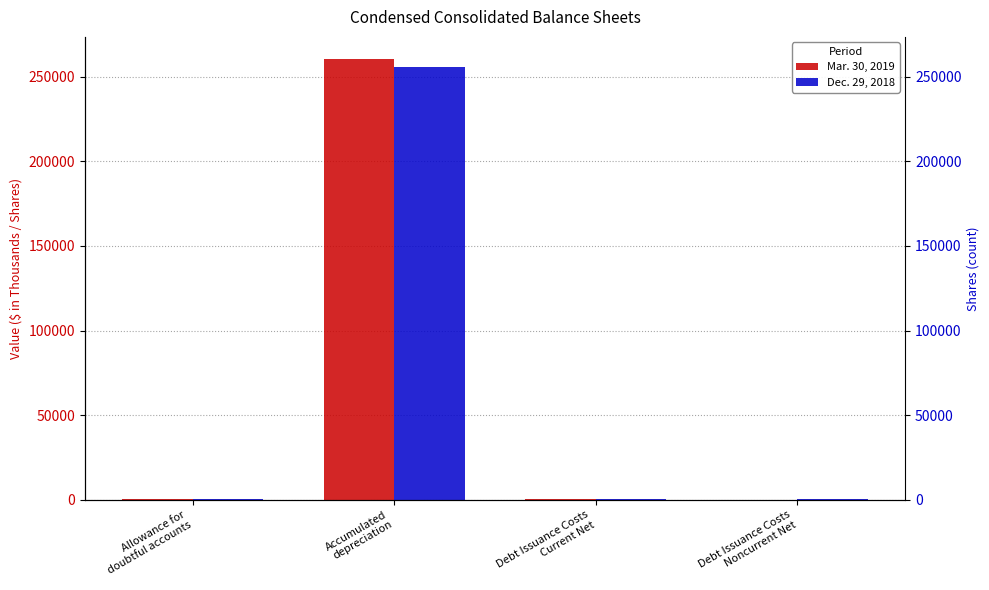

Between Allowance for
doubtful accounts and Accumulated
depreciation, which series saw the biggest shift?

Mar. 30, 2019